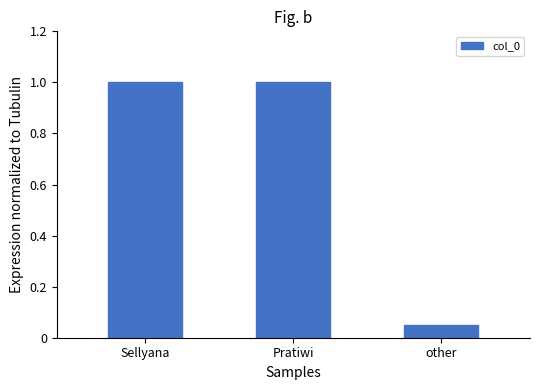

What is the value of the 1st bar from the left?

1.0